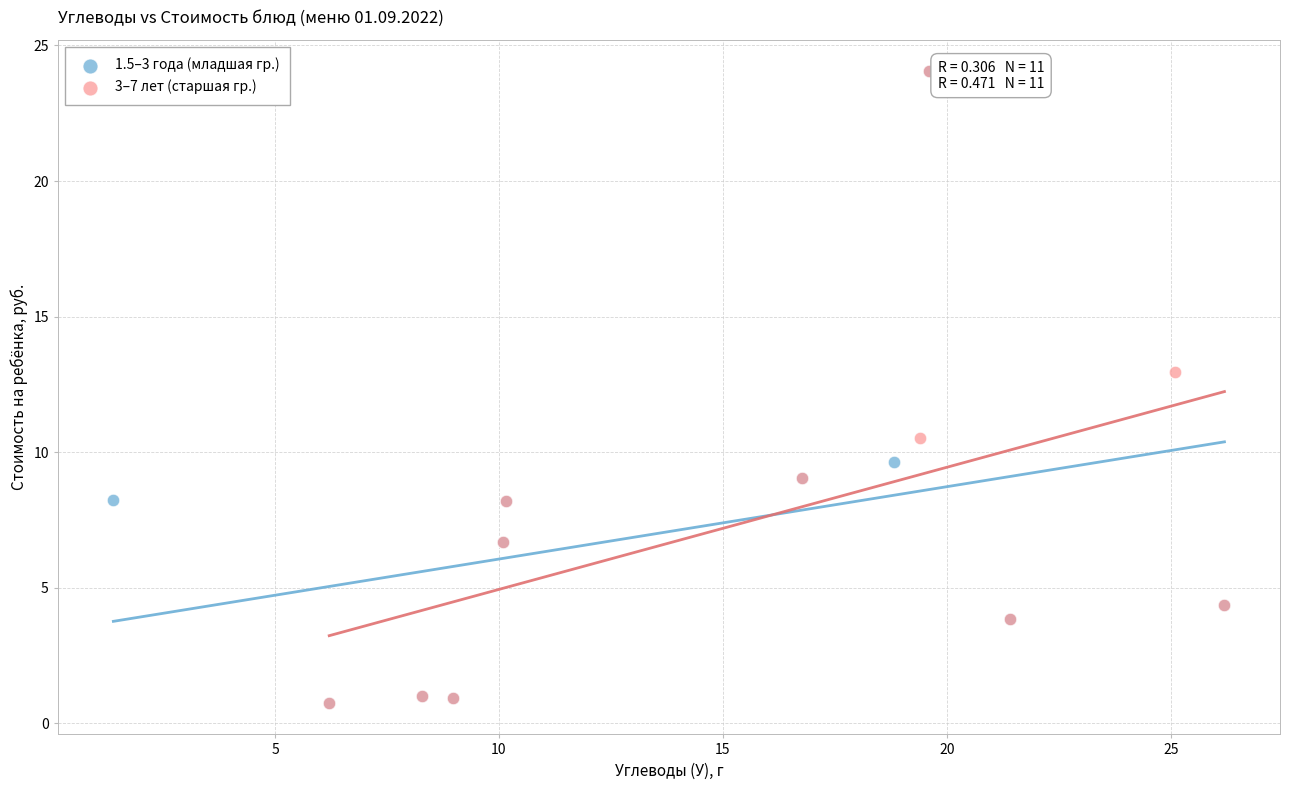

What are all the series names shown in the legend?

1.5–3 года (младшая гр.), 3–7 лет (старшая гр.)